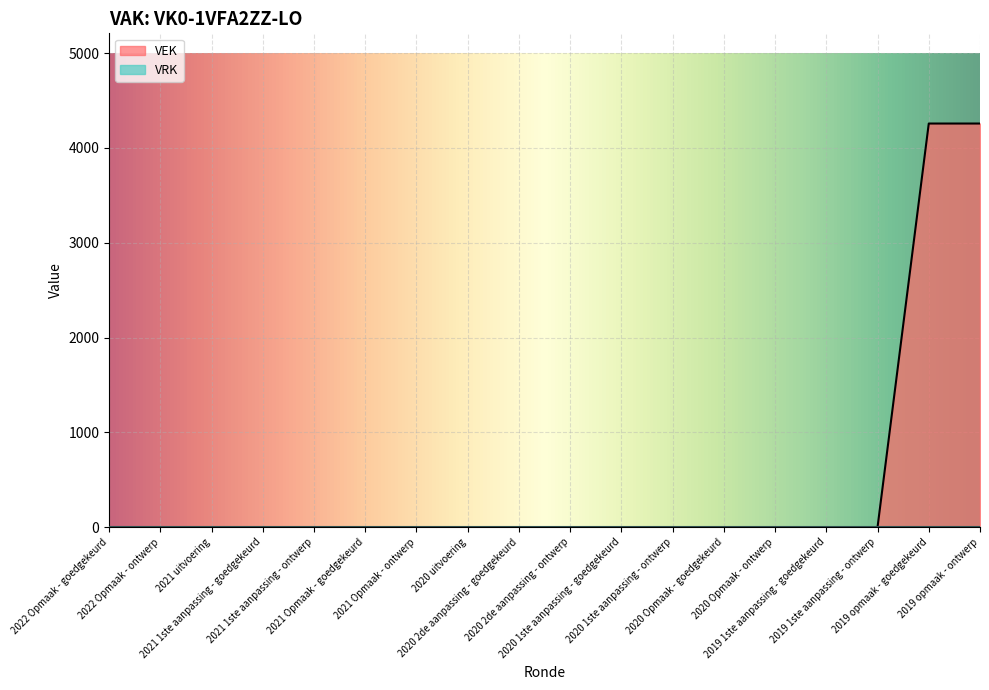

List the labels in order of value, smallest first.

2022 Opmaak - goedgekeurd, 2022 Opmaak - ontwerp, 2021 uitvoering, 2021 1ste aanpassing - goedgekeurd, 2021 1ste aanpassing - ontwerp, 2021 Opmaak - goedgekeurd, 2021 Opmaak - ontwerp, 2020 uitvoering, 2020 2de aanpassing - goedgekeurd, 2020 2de aanpassing - ontwerp, 2020 1ste aanpassing - goedgekeurd, 2020 1ste aanpassing - ontwerp, 2020 Opmaak - goedgekeurd, 2020 Opmaak - ontwerp, 2019 1ste aanpassing - goedgekeurd, 2019 1ste aanpassing - ontwerp, 2019 opmaak - goedgekeurd, 2019 opmaak - ontwerp